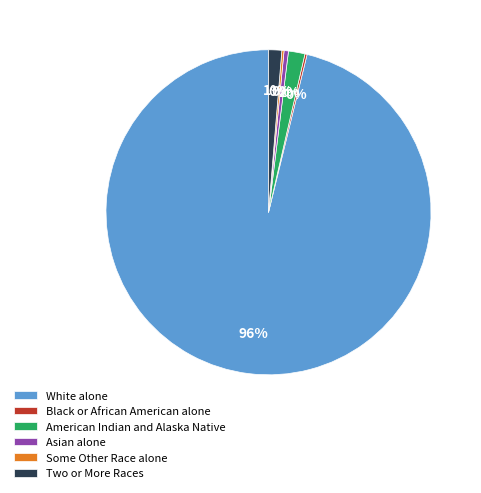

Is the sum of White alone and Two or More Races greater than half?

Yes